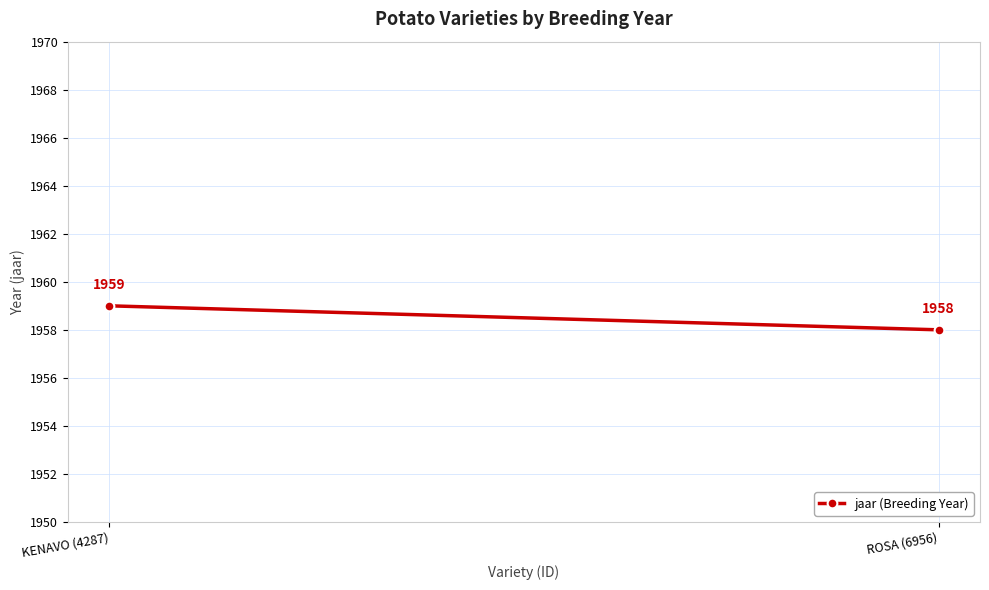

What position from the left is ROSA (6956)?

2